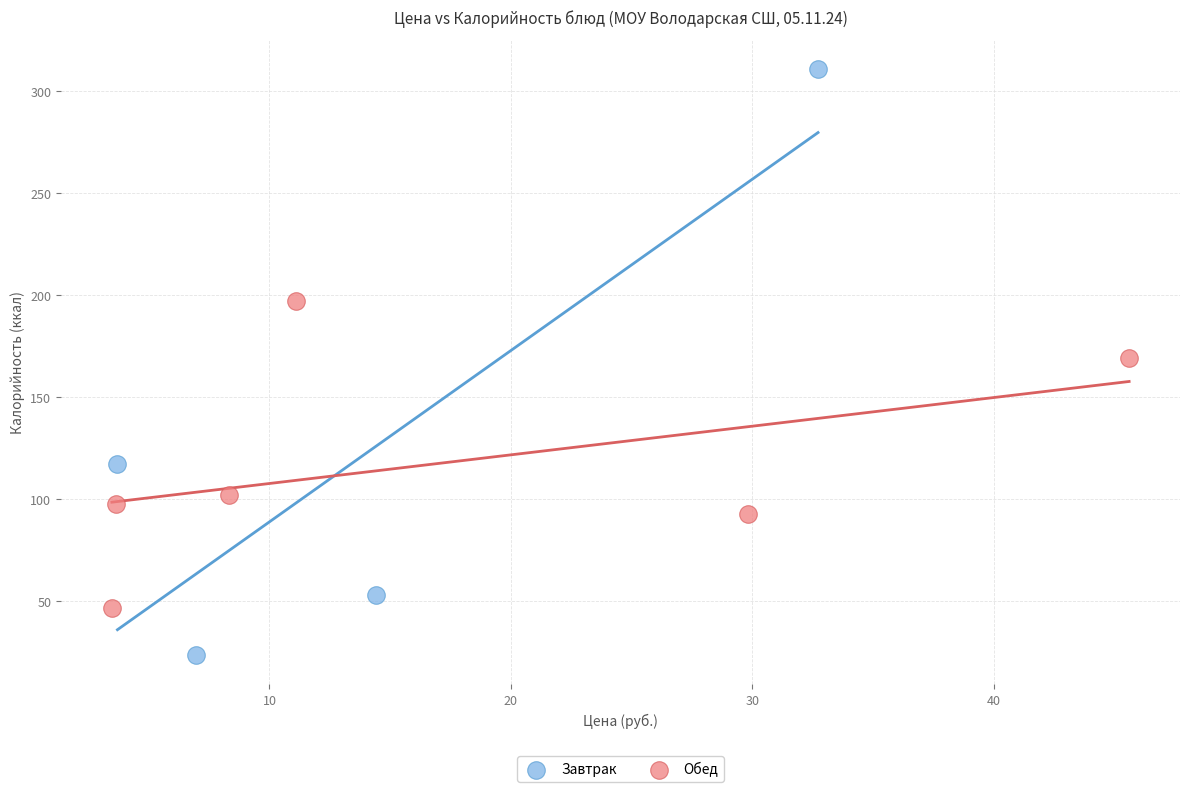

Which series contains the lowest Y value?

Завтрак